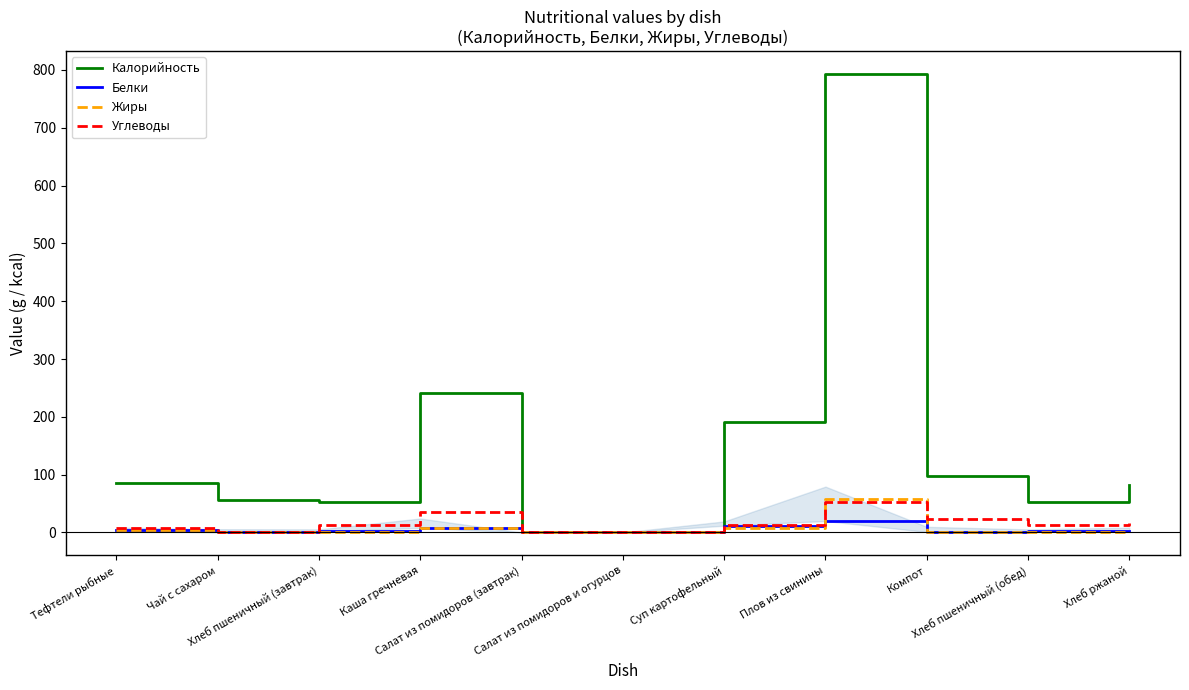

Rank the categories by Калорийность value from highest to lowest.

Плов из свинины, Каша гречневая, Суп картофельный, Компот, Тефтели рыбные, Хлеб ржаной, Чай с сахаром, Хлеб пшеничный (завтрак), Хлеб пшеничный (обед), Салат из помидоров (завтрак), Салат из помидоров и огурцов